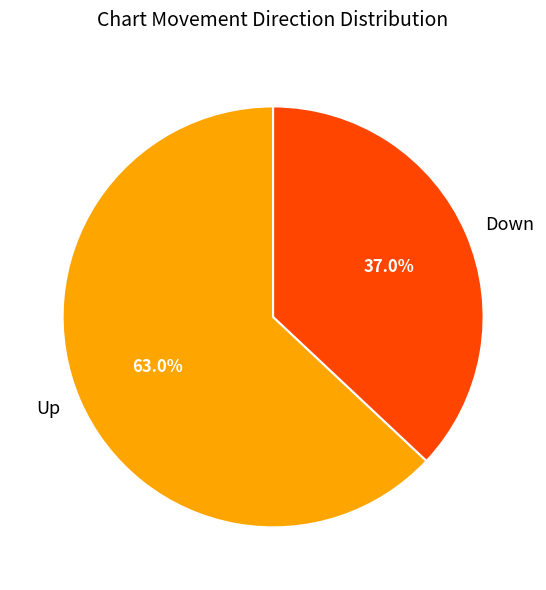

Rank the categories by value from highest to lowest.

Up, Down